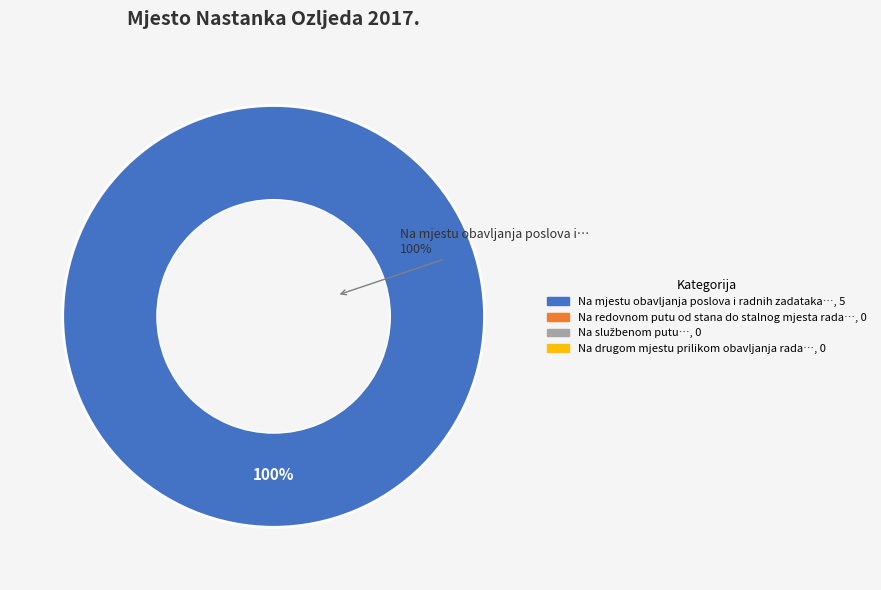

Which category has the smallest portion of the pie?

Na redovnom putu od stana do stalnog mjesta rada